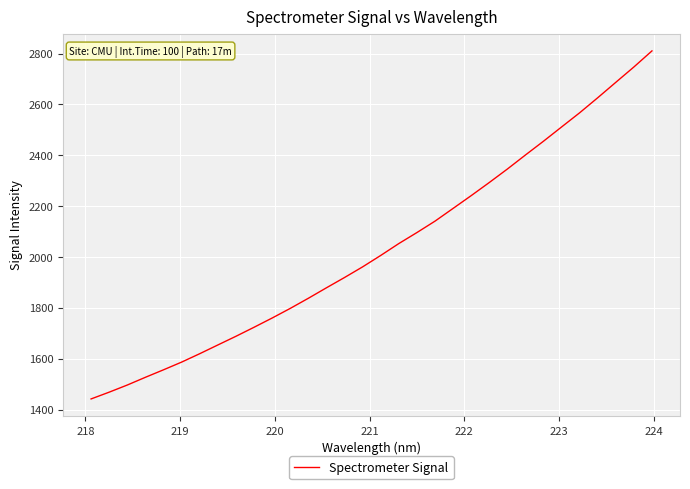

What is the sum of all values?

65093.6